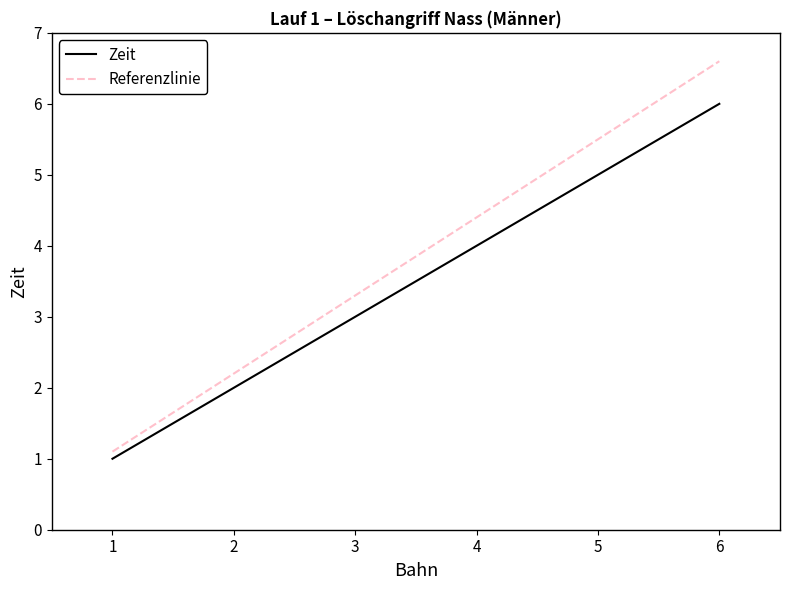

At which category is the sum across all series the highest?

6